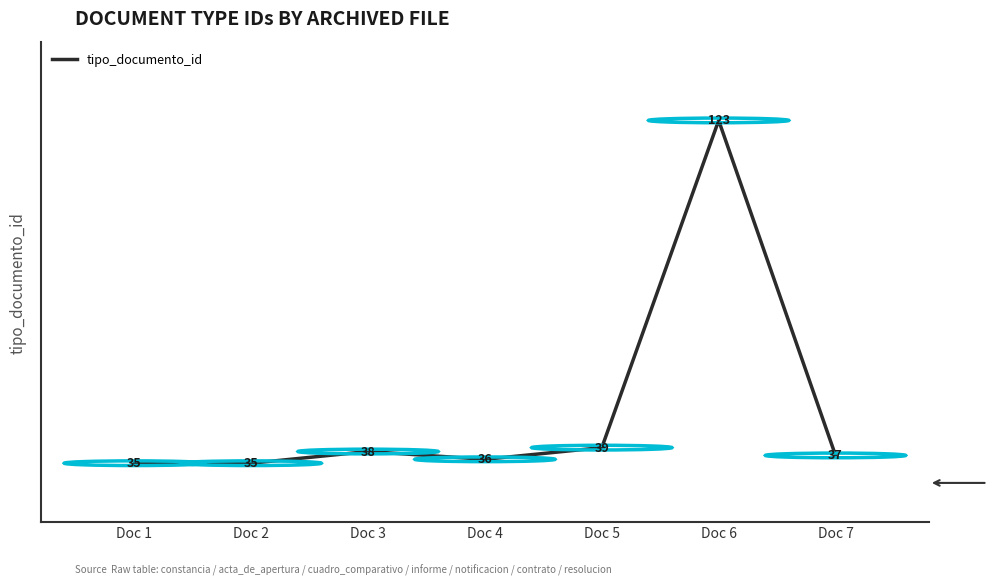

What is the maximum value shown in the chart?

123